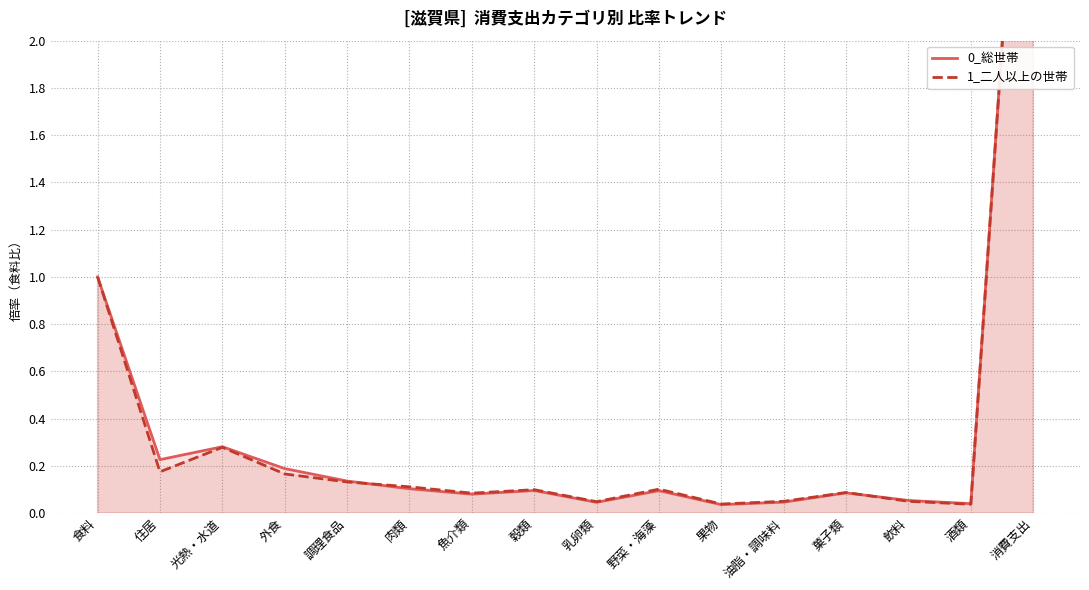

Rank the series by their average value, from lowest to highest.

1_二人以上の世帯, 0_総世帯